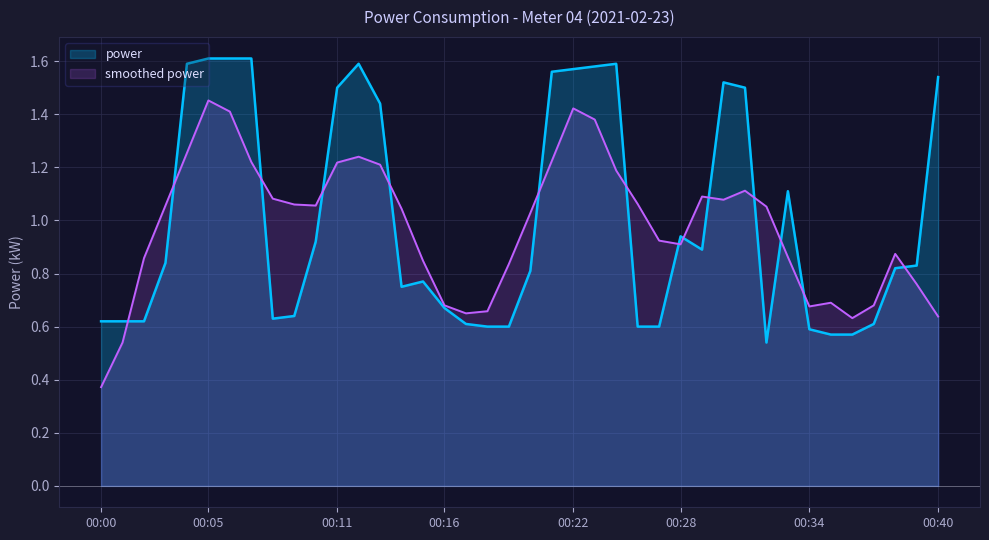

Reading right to left, what are all the values shown in this chart?

1.5	0.8	0.8	0.6	0.6	0.6	0.6	1.1	0.5	1.5	1.5	0.9	0.9	0.6	0.6	1.6	1.6	1.6	1.6	0.8	0.6	0.6	0.6	0.7	0.8	0.8	1.4	1.6	1.5	0.9	0.6	0.6	1.6	1.6	1.6	1.6	0.8	0.6	0.6	0.6